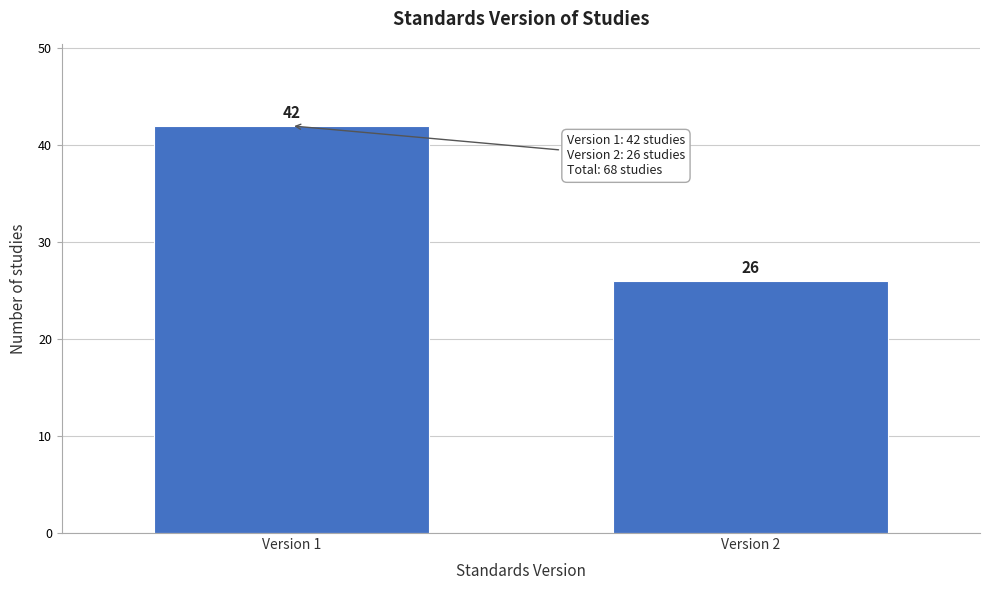

Reading right to left, transcribe all the data shown in this chart.

Version 2=26	Version 1=42